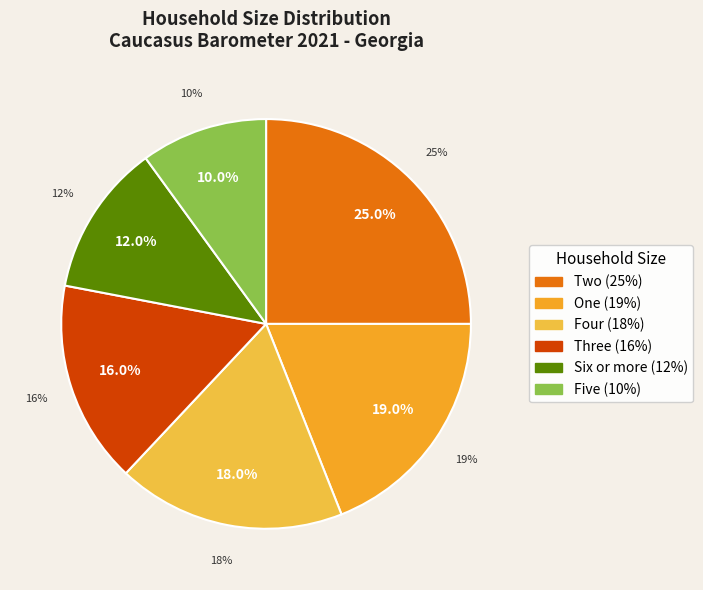

Count the number of slices in the pie.

6